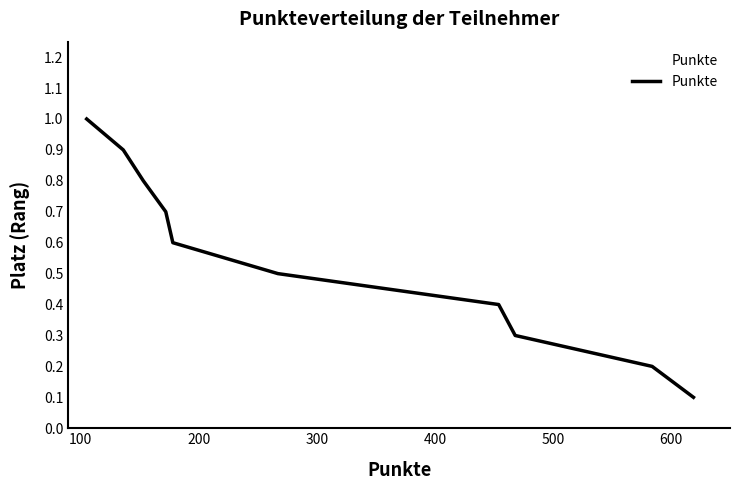

What is the difference between the maximum and minimum values?

0.9